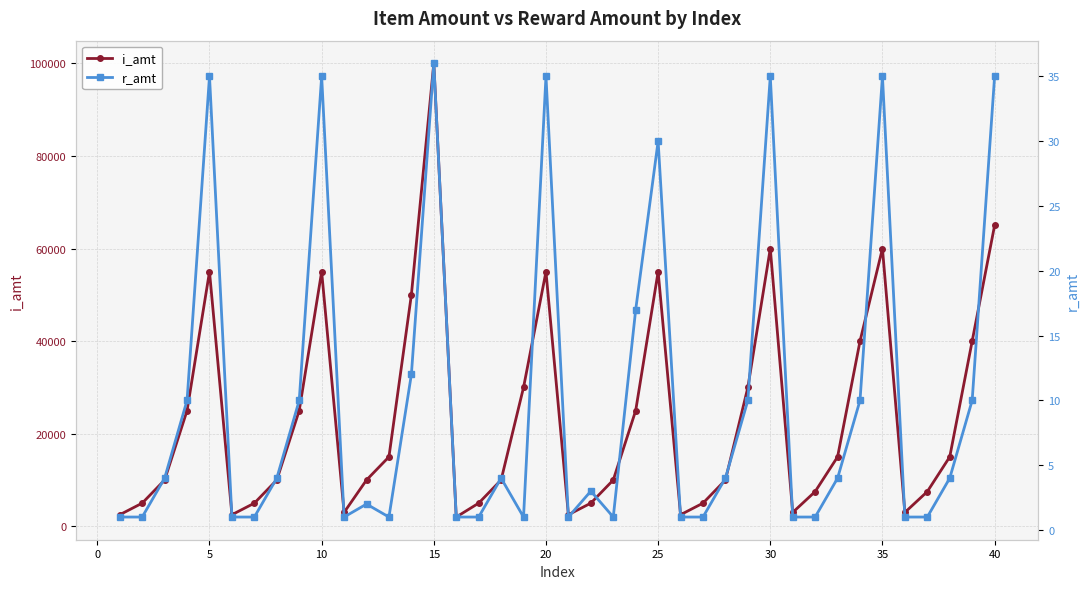

The value of i_amt at 5 is 55000. True or false?

True